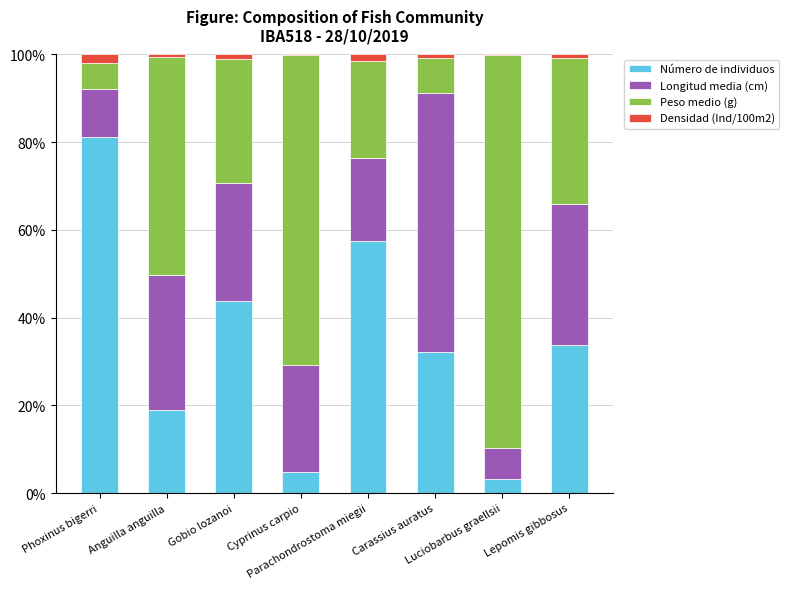

What is the difference between the maximum and minimum values in the Longitud media (cm) series?

51.6